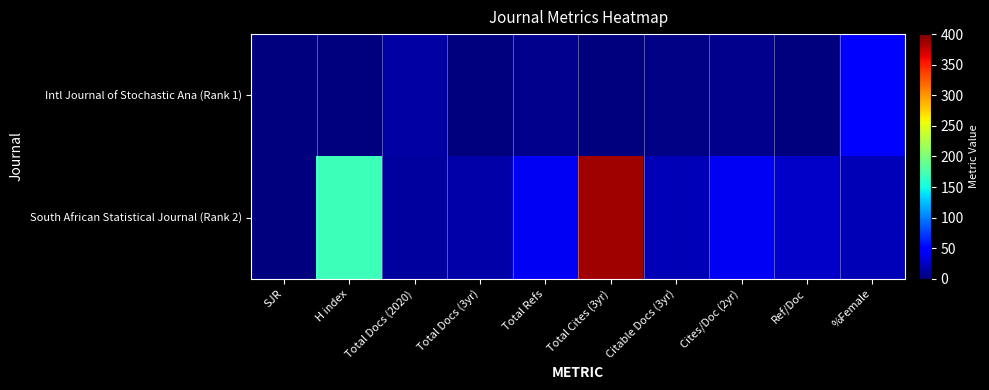

Reading left to right, what are all the values shown in this chart?

Intl Journal of Stochastic Ana (Rank 1): SJR=0.0	H index=0.0	Total Docs (2020)=13.0	Total Docs (3yr)=0.0	Total Refs=6.0	Total Cites (3yr)=0.0	Citable Docs (3yr)=2.0	Cites/Doc (2yr)=6.0	Ref/Doc=0.0	%Female=50.0
South African Statistical Journal (Rank 2): SJR=0.0	H index=169.0	Total Docs (2020)=11.0	Total Docs (3yr)=15.0	Total Refs=41.0	Total Cites (3yr)=389.0	Citable Docs (3yr)=20.0	Cites/Doc (2yr)=41.3	Ref/Doc=25.9	%Female=19.2